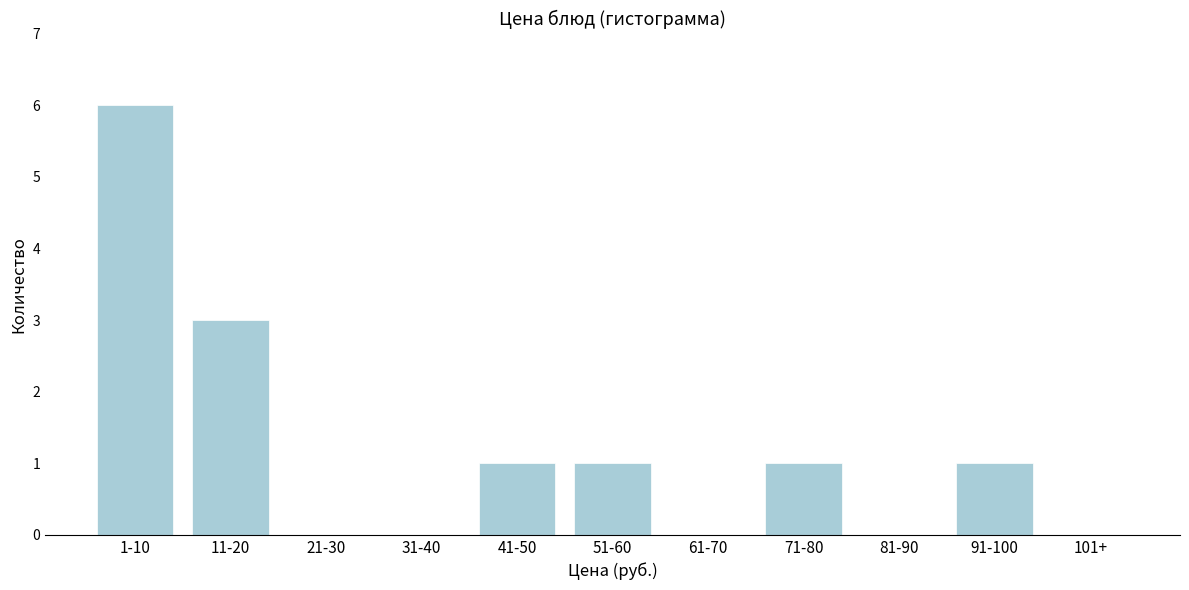

Reading right to left, what are all the values shown in this chart?

101+=0	91-100=1	81-90=0	71-80=1	61-70=0	51-60=1	41-50=1	31-40=0	21-30=0	11-20=3	1-10=6